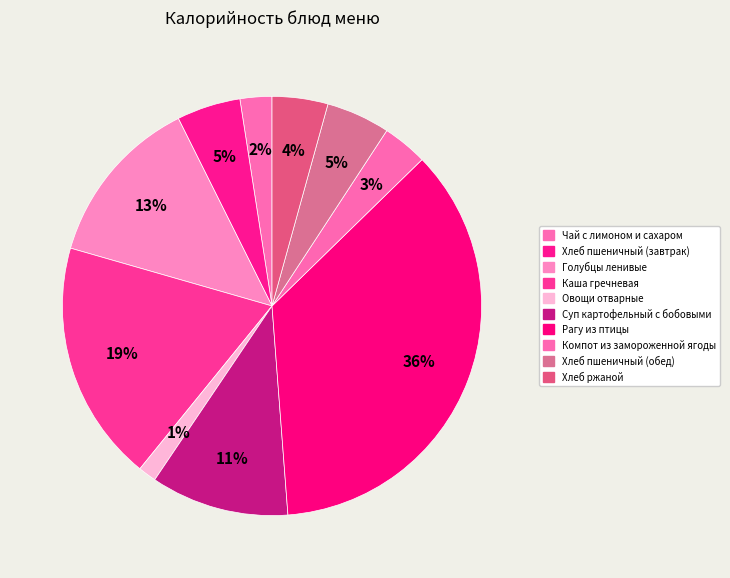

How many segments does this pie chart have?

10